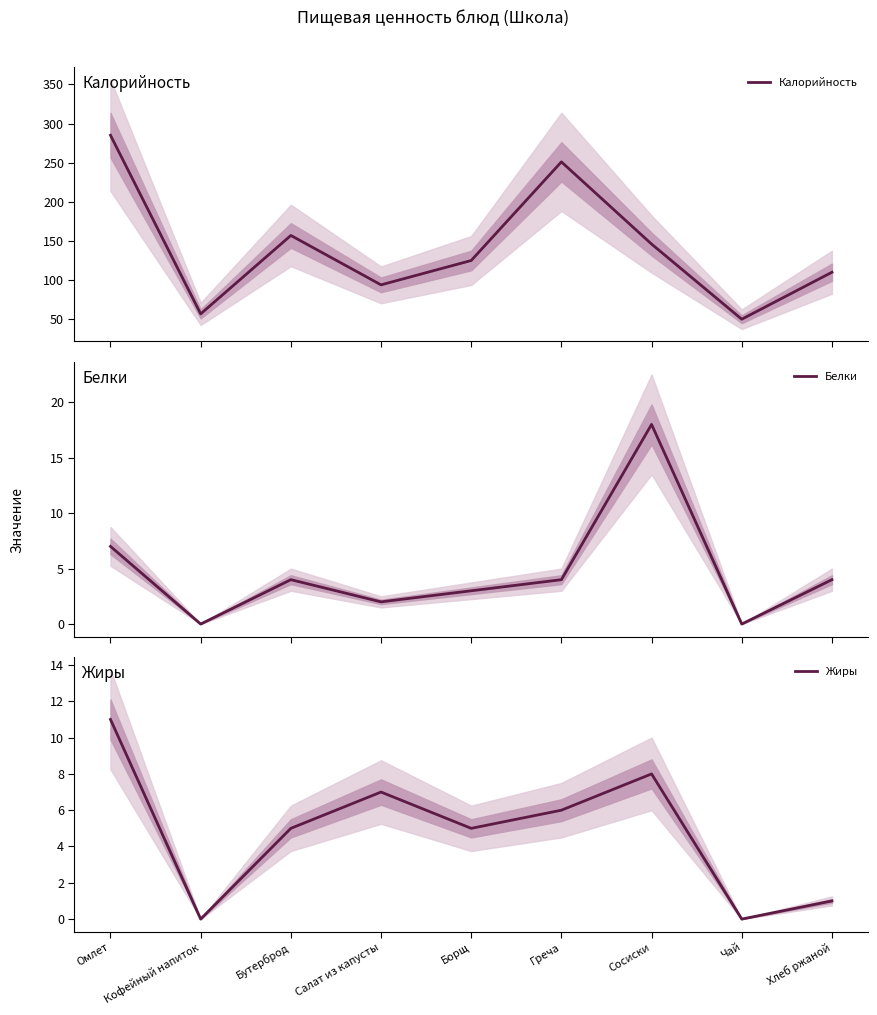

What are all the series names shown in the legend?

Калорийность, Белки, Жиры